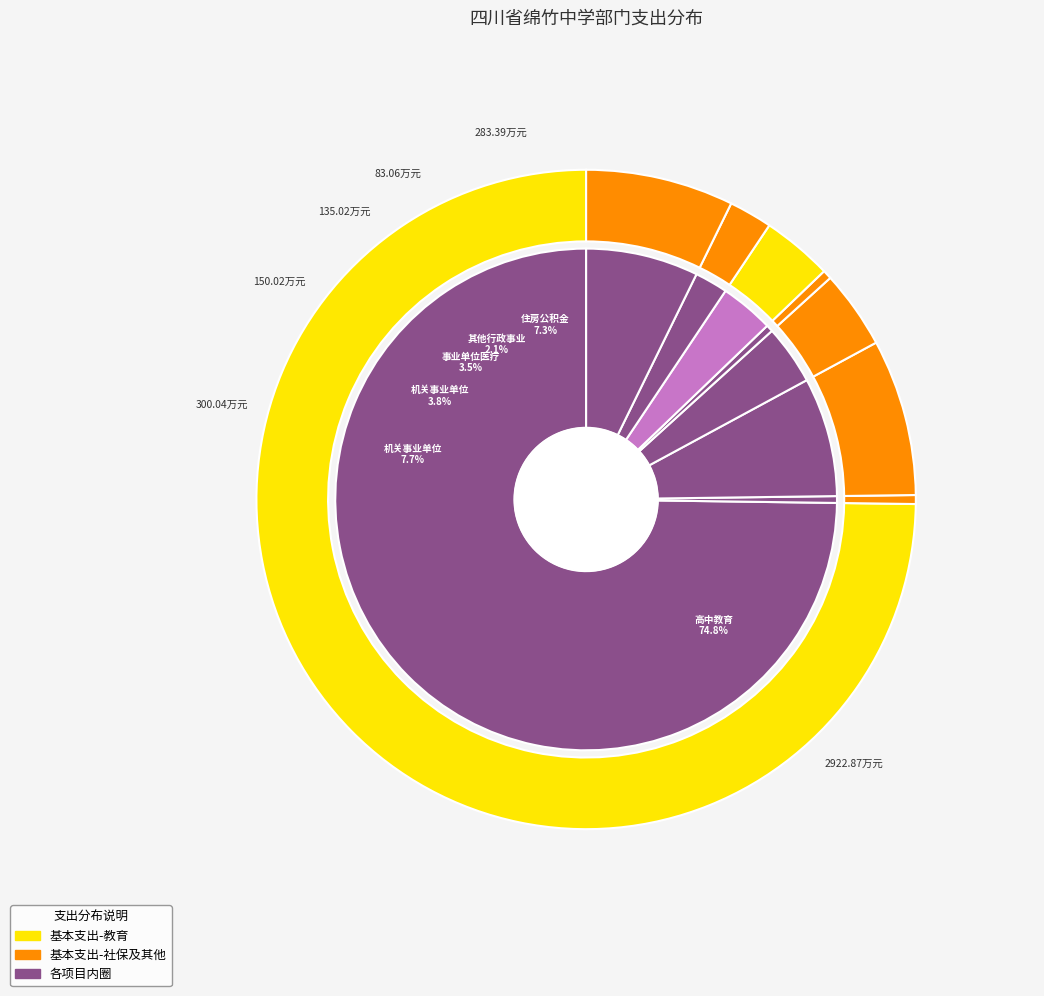

The 事业单位离退休 slice represents 0% of the pie. True or false?

True